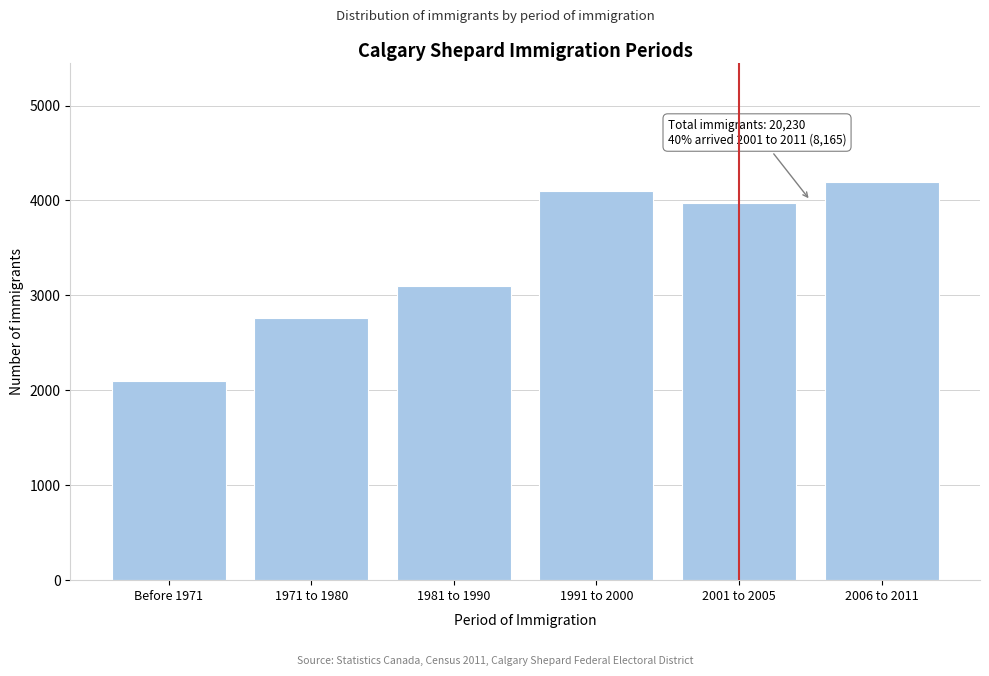

Reading left to right, what are all the values shown in this chart?

Before 1971=2100	1971 to 1980=2765	1981 to 1990=3100	1991 to 2000=4105	2001 to 2005=3970	2006 to 2011=4195